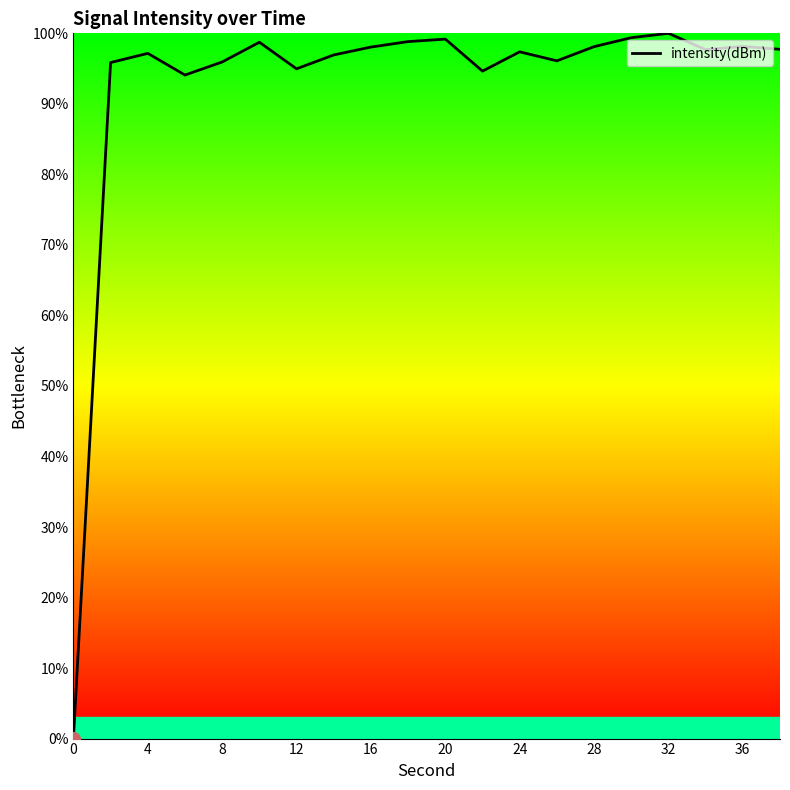

Count the number of categories in the chart.

20